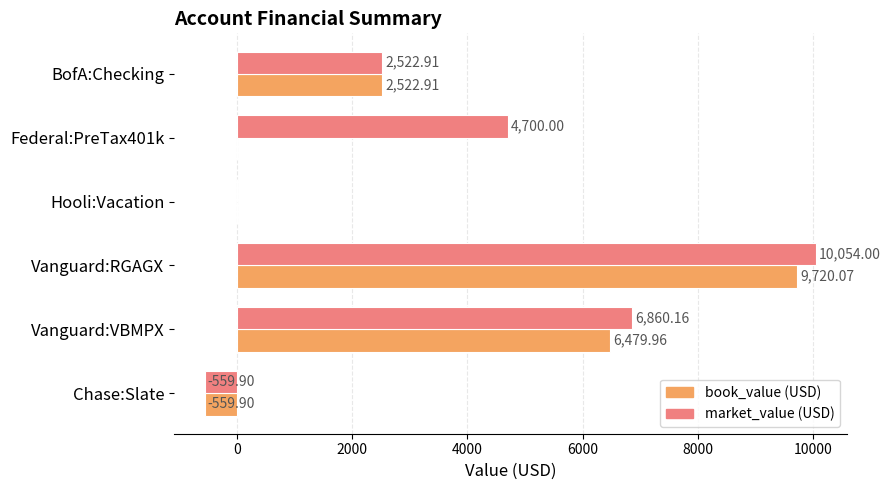

What is the average value of the book_value (USD) series?

3027.2